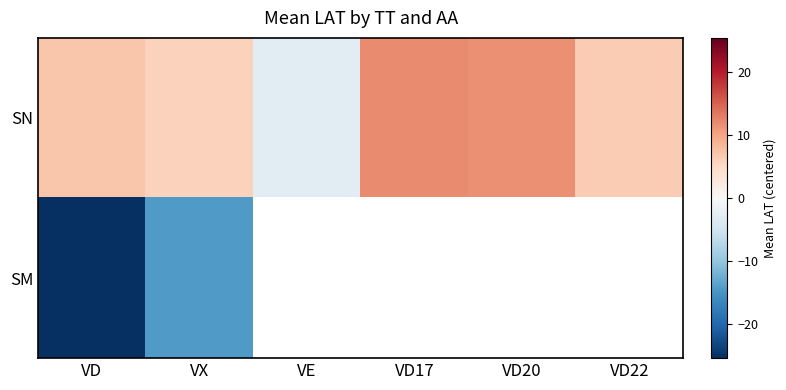

The value of SN at VD22 is 9.1. True or false?

False